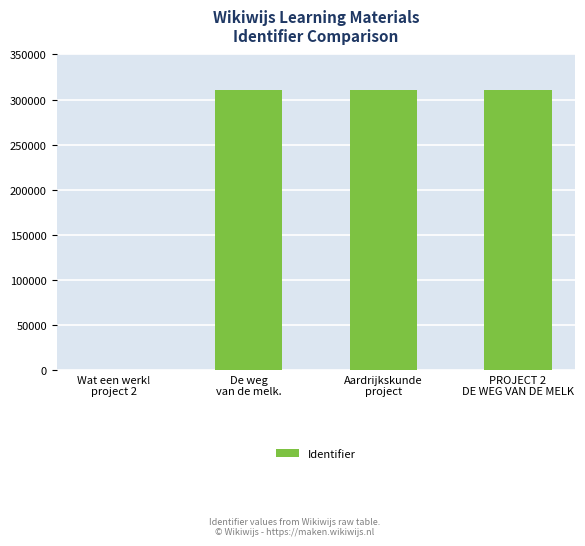

What is the difference between the maximum and minimum values?

310269